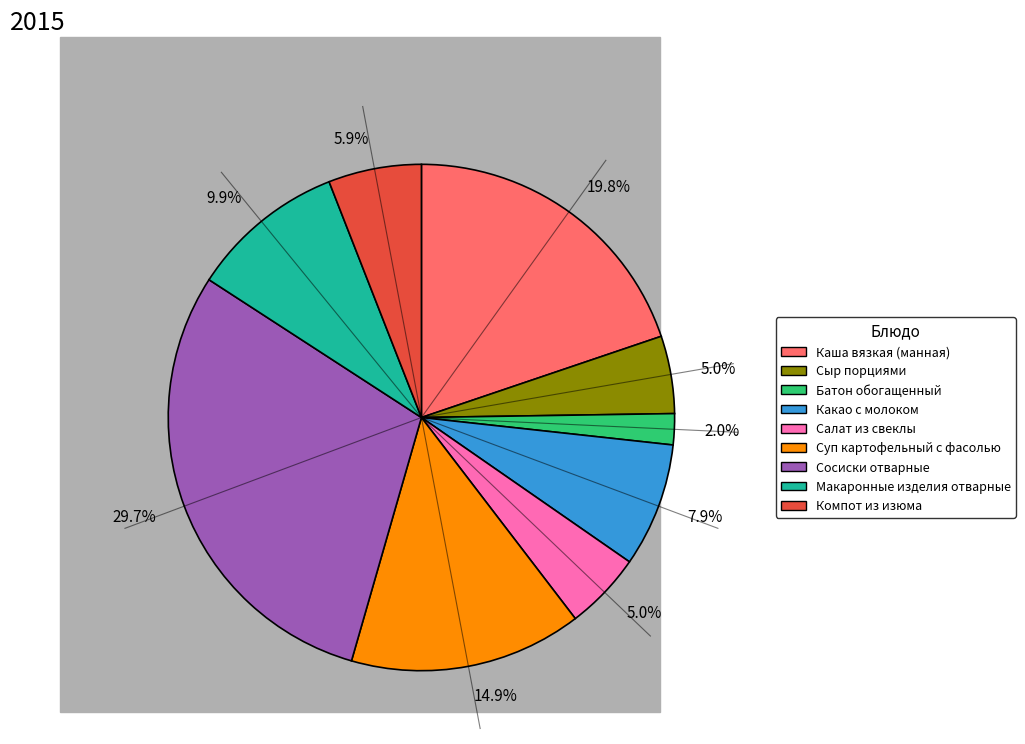

Does any single category account for the majority?

No